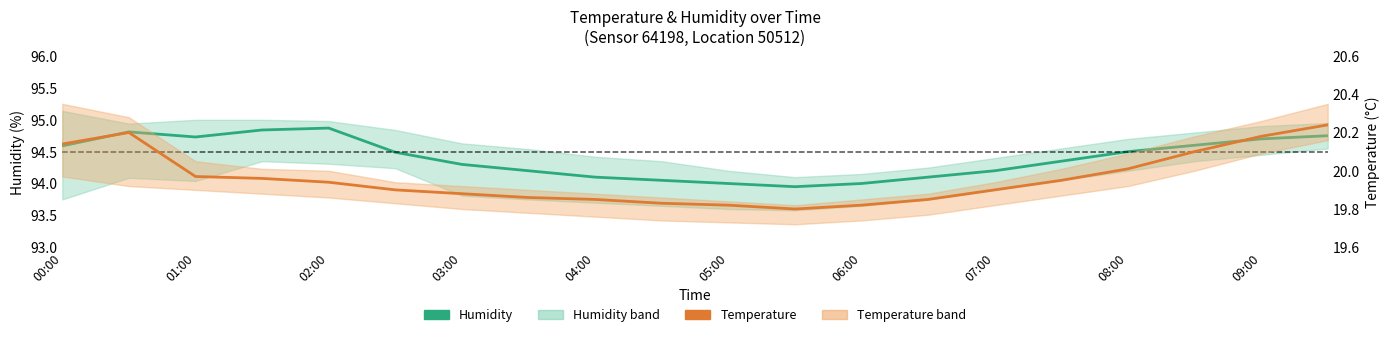

Is the value of Temperature at 08:00 greater than the value of Humidity at 07:00?

No